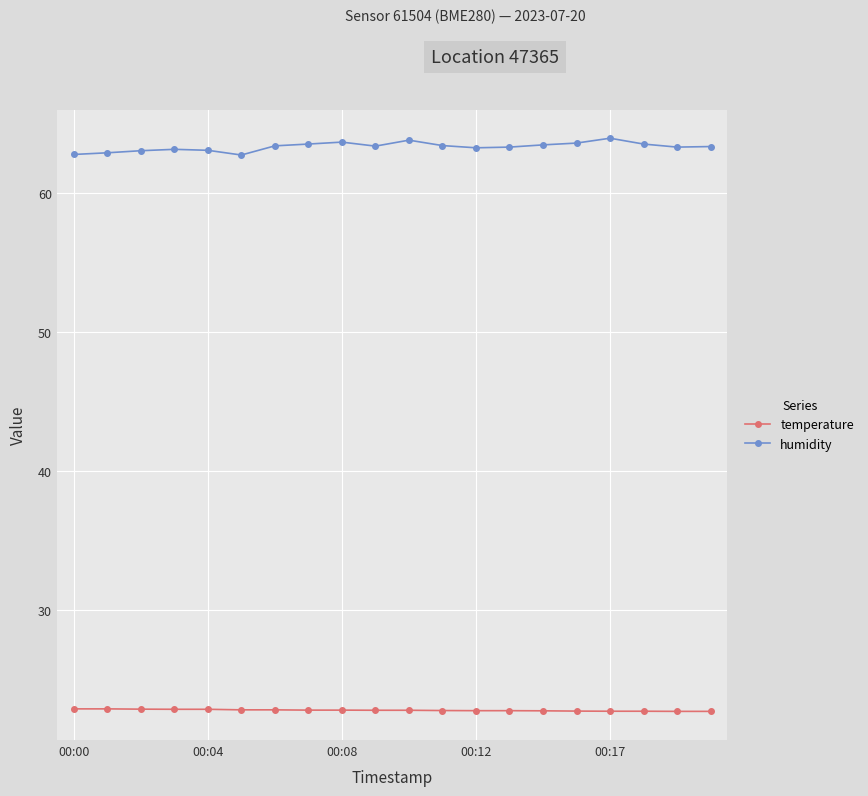

What is the value of the humidity point at the 13th from the left?

63.3